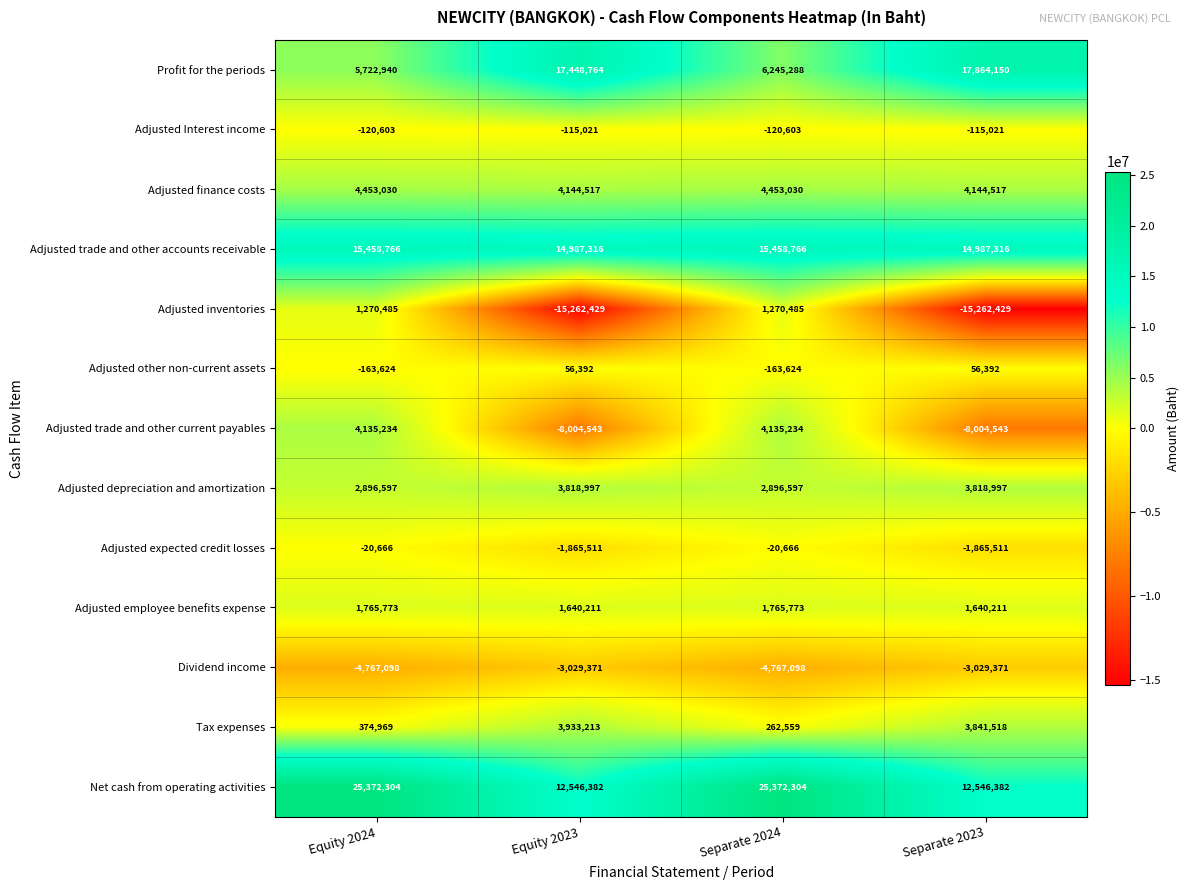

At which category is the sum across all series the highest?

Separate 2024